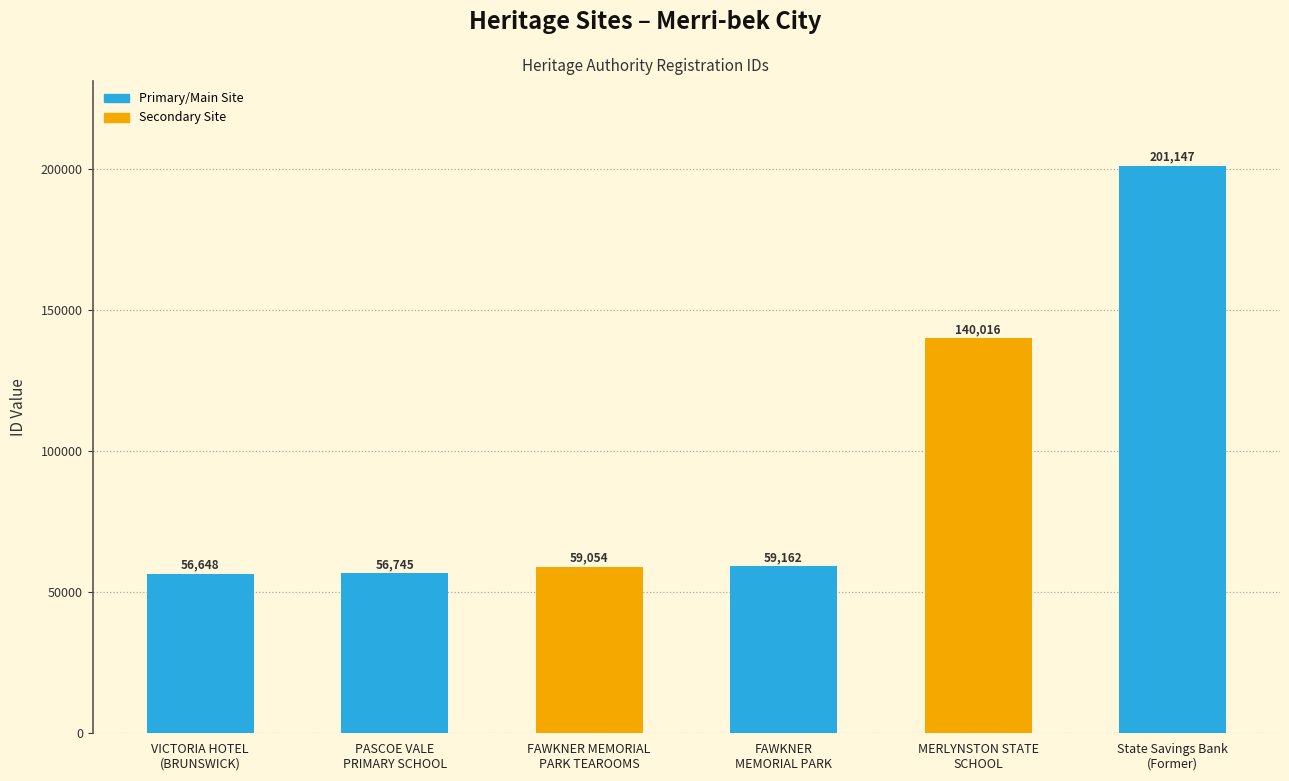

What is the approximate value at FAWKNER MEMORIAL
PARK TEAROOMS, to the nearest 50?

59050